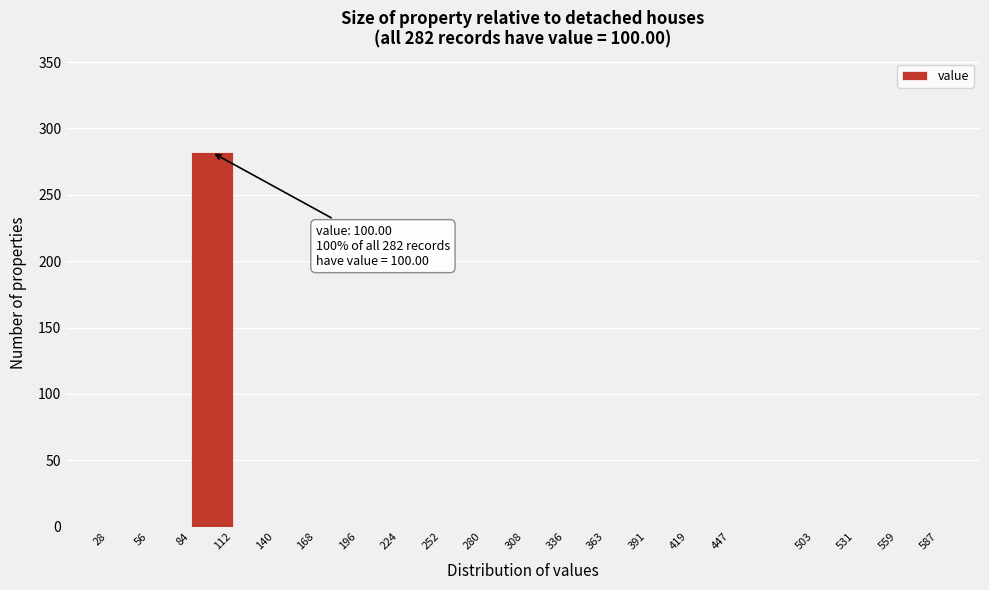

Which range on the x-axis has the tallest bar?

84 to 112